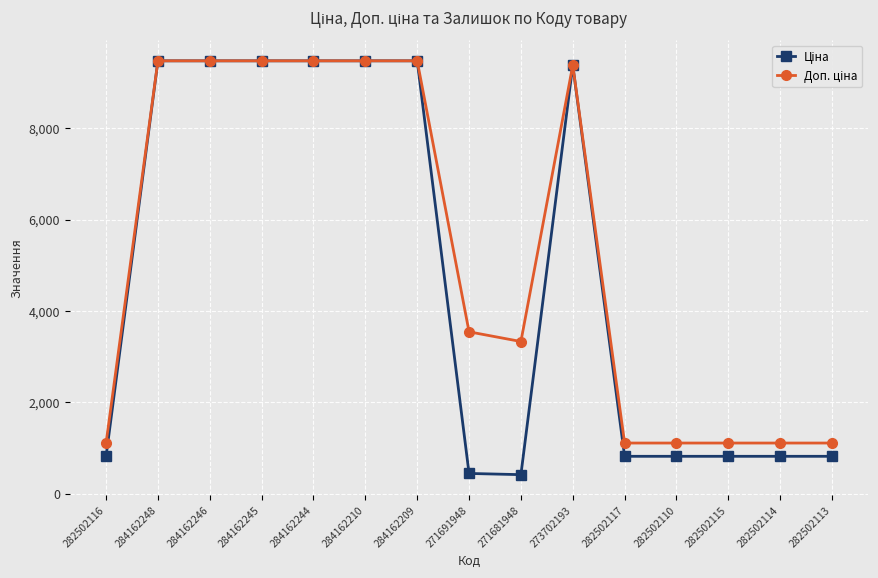

How many lines are shown in the chart?

2